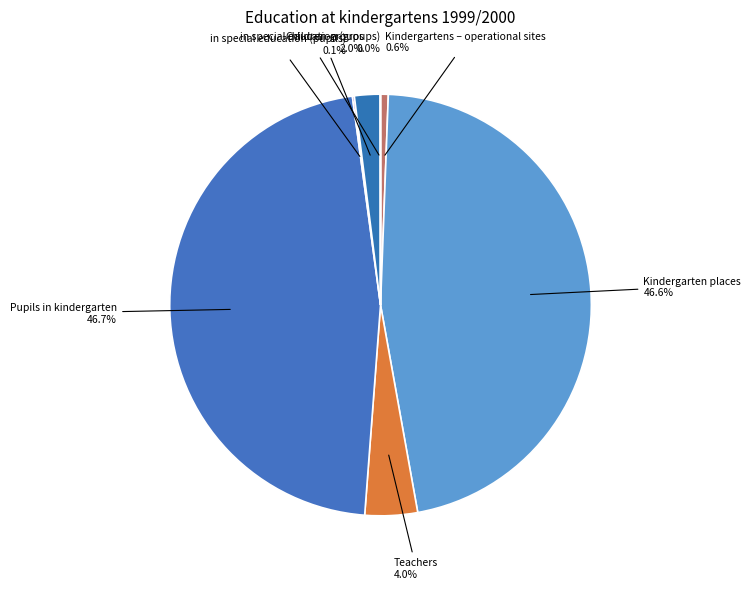

Does Teachers account for over 50% of the chart?

No